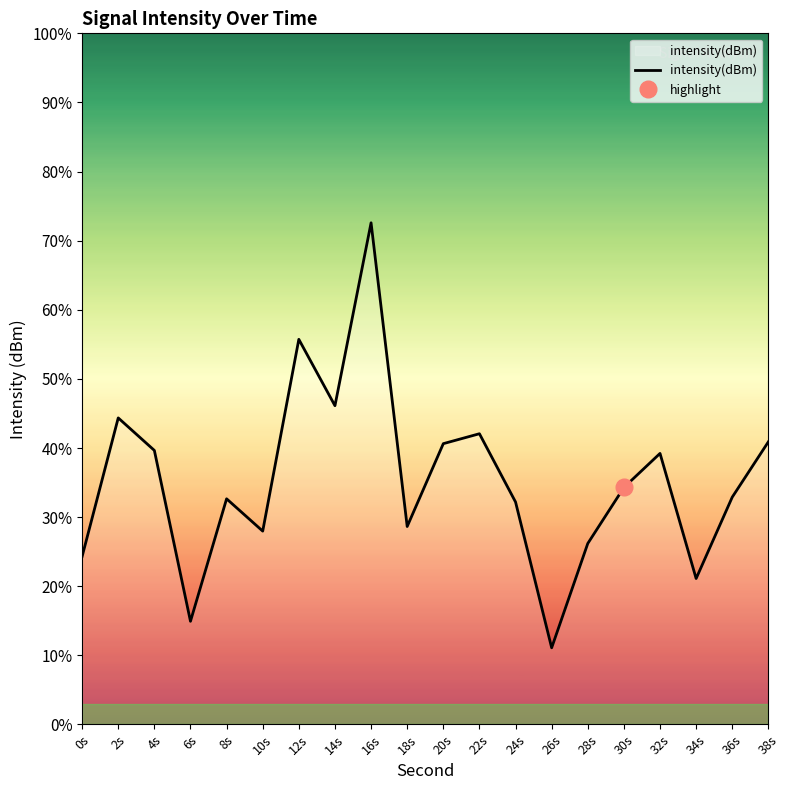

The value at 4s is -229.3. True or false?

False